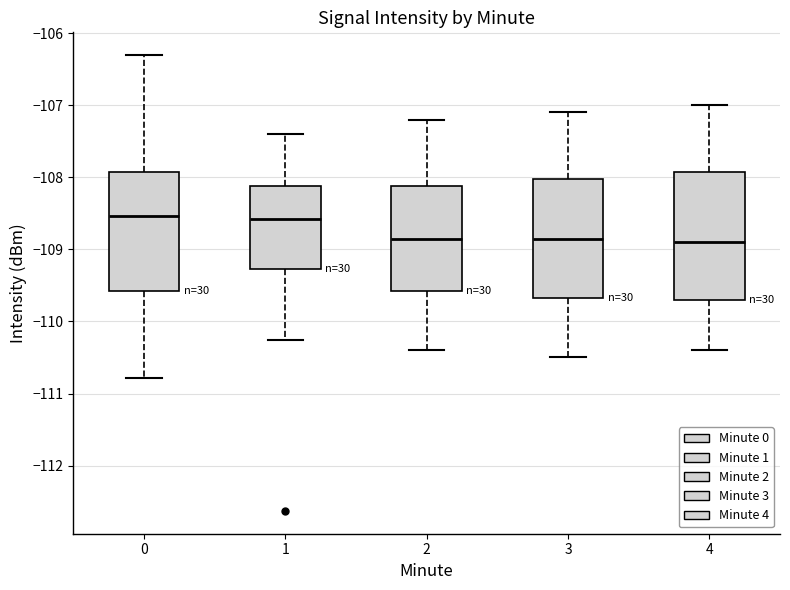

Comparing the boxes themselves (not the whiskers), which one is the tallest?

4